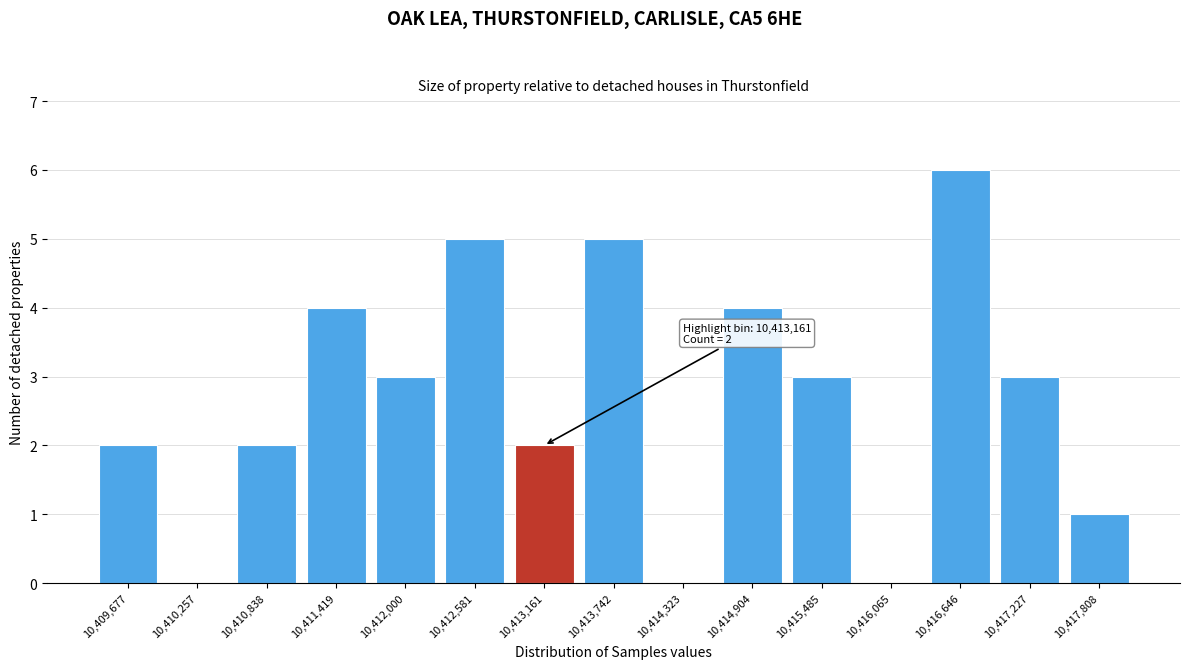

Reading left to right, transcribe all the data shown in this chart.

10,409,677=2	10,410,257=0	10,410,838=2	10,411,419=4	10,412,000=3	10,412,581=5	10,413,161=2	10,413,742=5	10,414,323=0	10,414,904=4	10,415,485=3	10,416,065=0	10,416,646=6	10,417,227=3	10,417,808=1